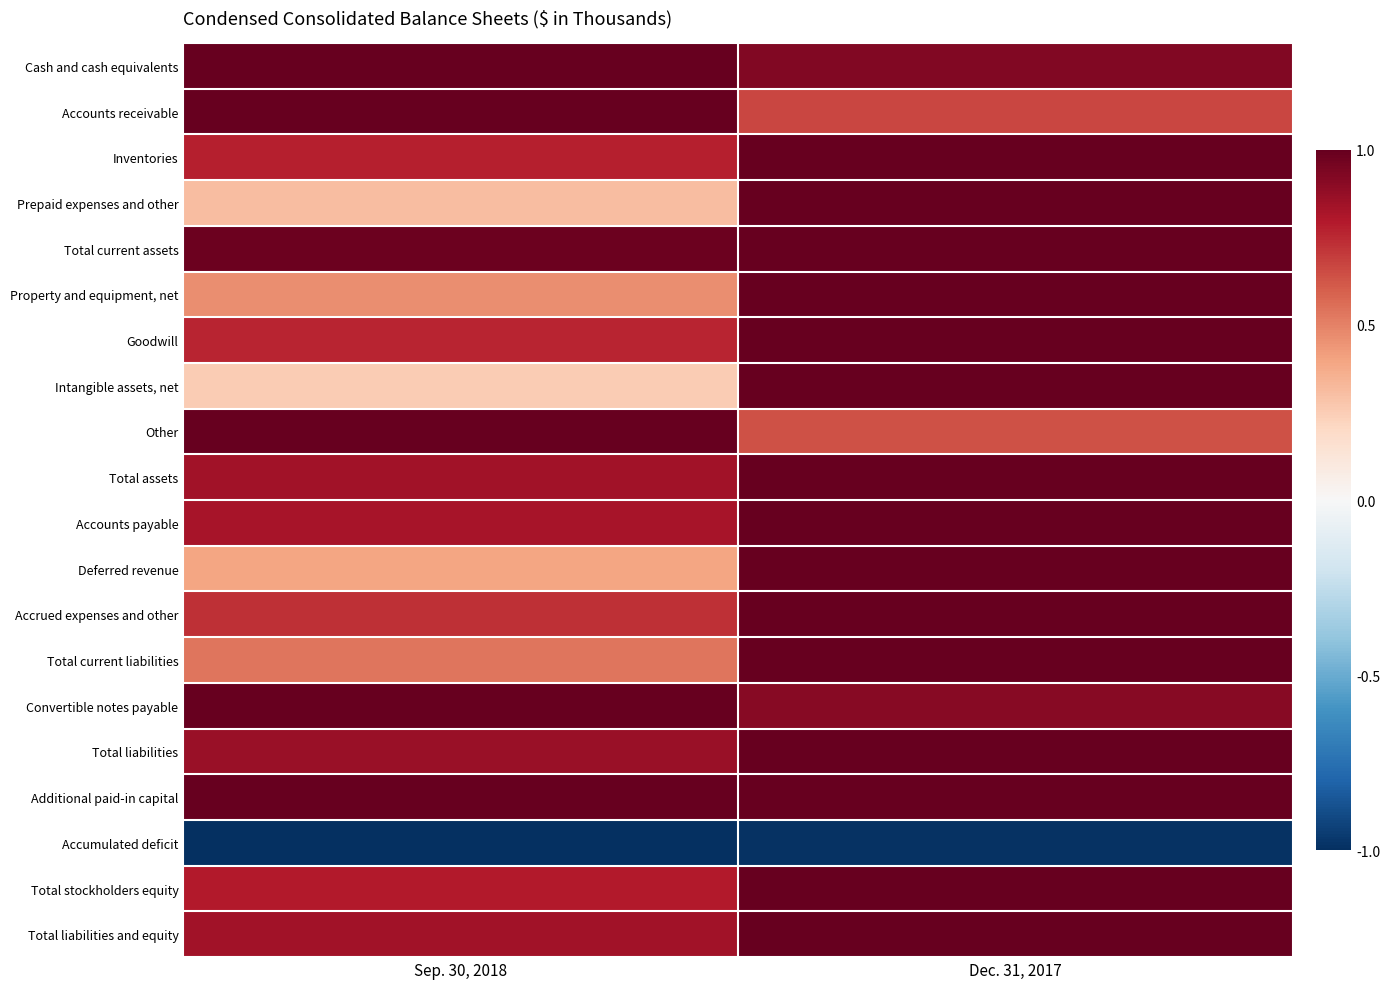

Count the number of categories in the chart.

2